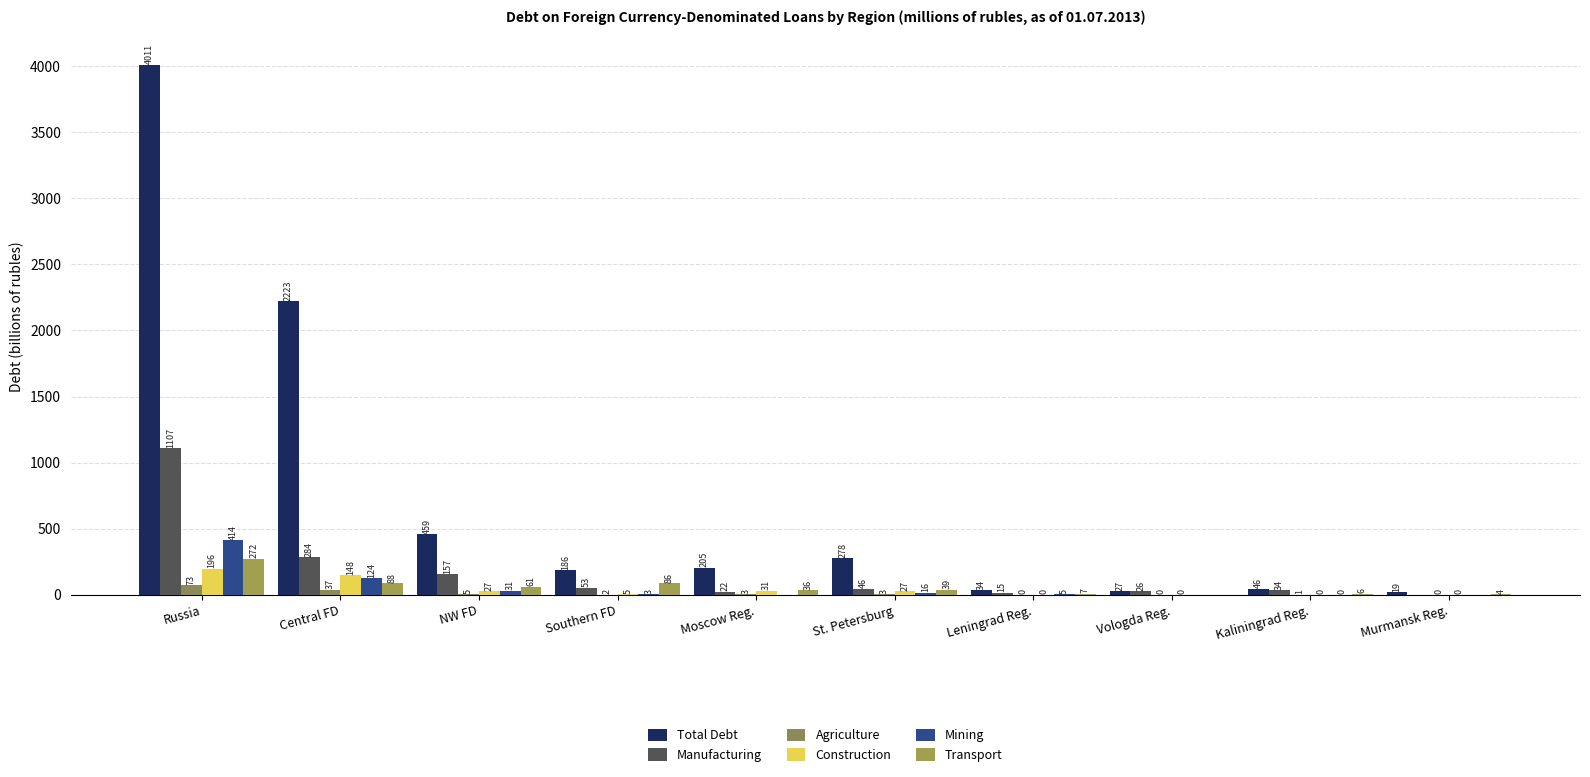

What is the total value across all series at NW FD?

739.8